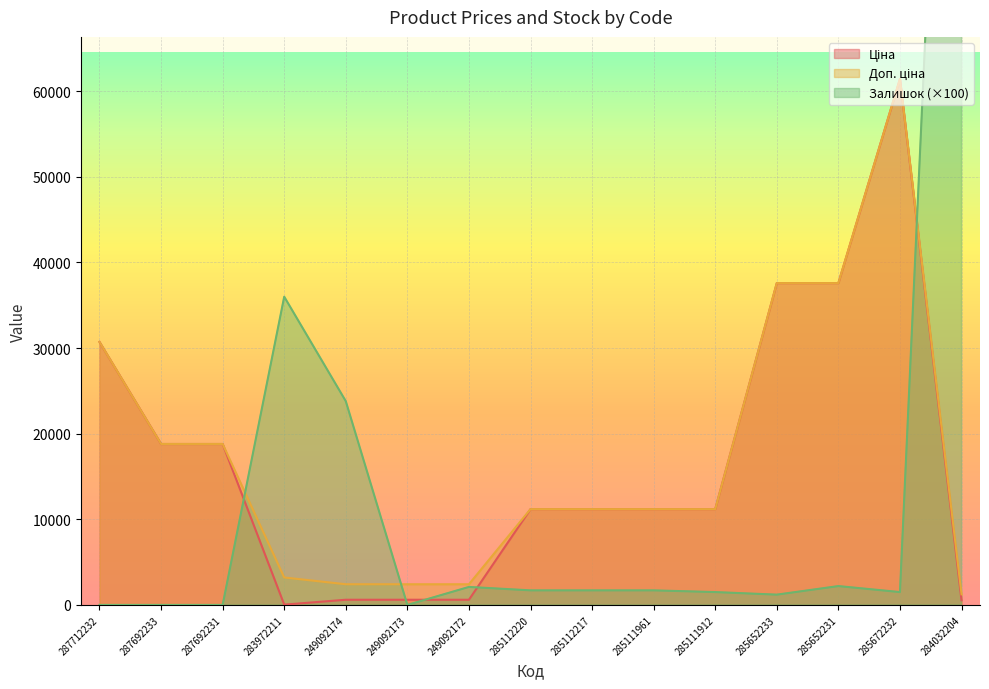

What are all the series names shown in the legend?

Ціна, Доп. ціна, Залишок